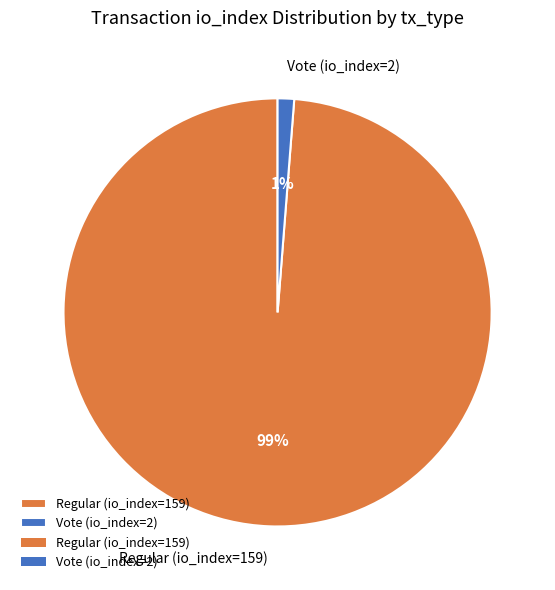

Count the number of slices in the pie.

2